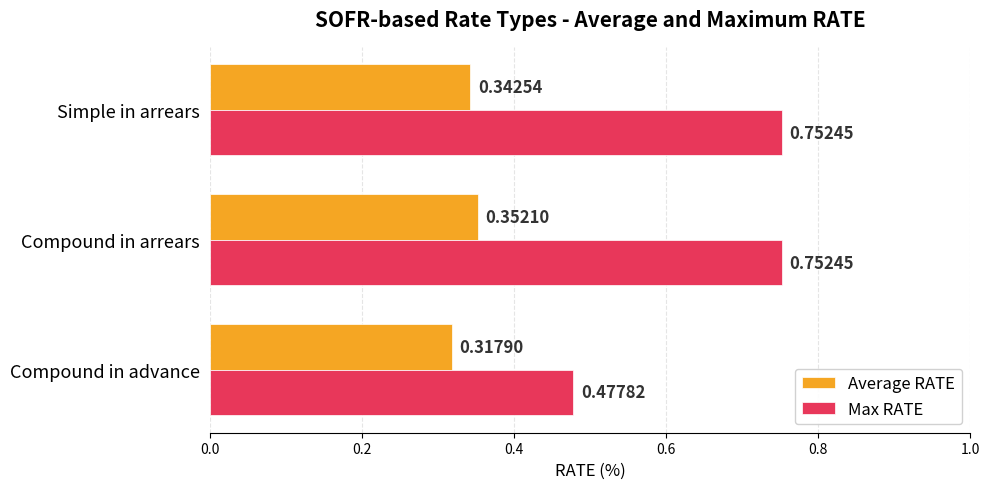

Is the value of Max RATE at Compound in arrears greater than the value of Average RATE at Compound in arrears?

Yes